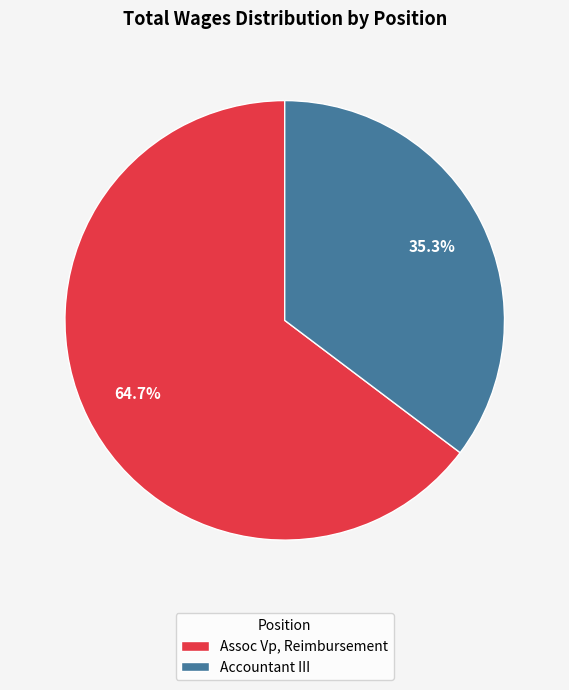

Count the number of slices in the pie.

2